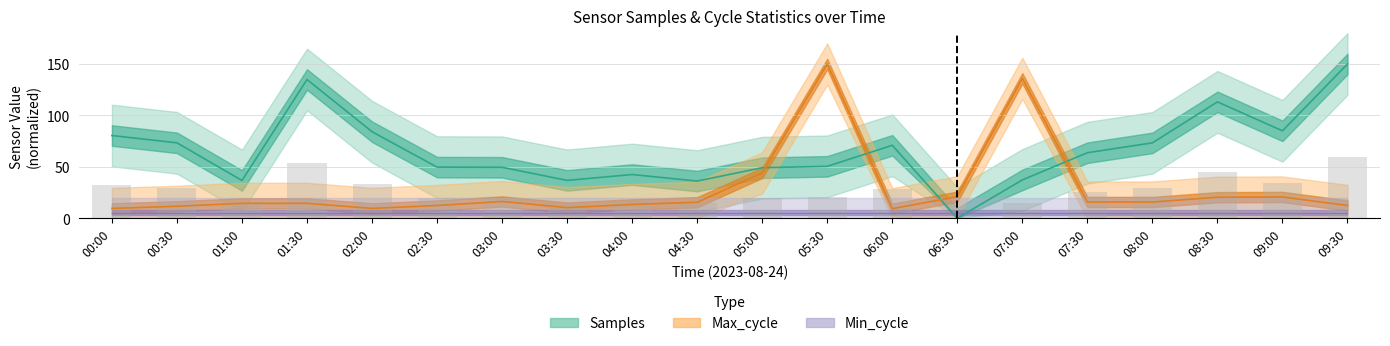

The chart shows a value of 32.2 at 00:00. True or false?

True